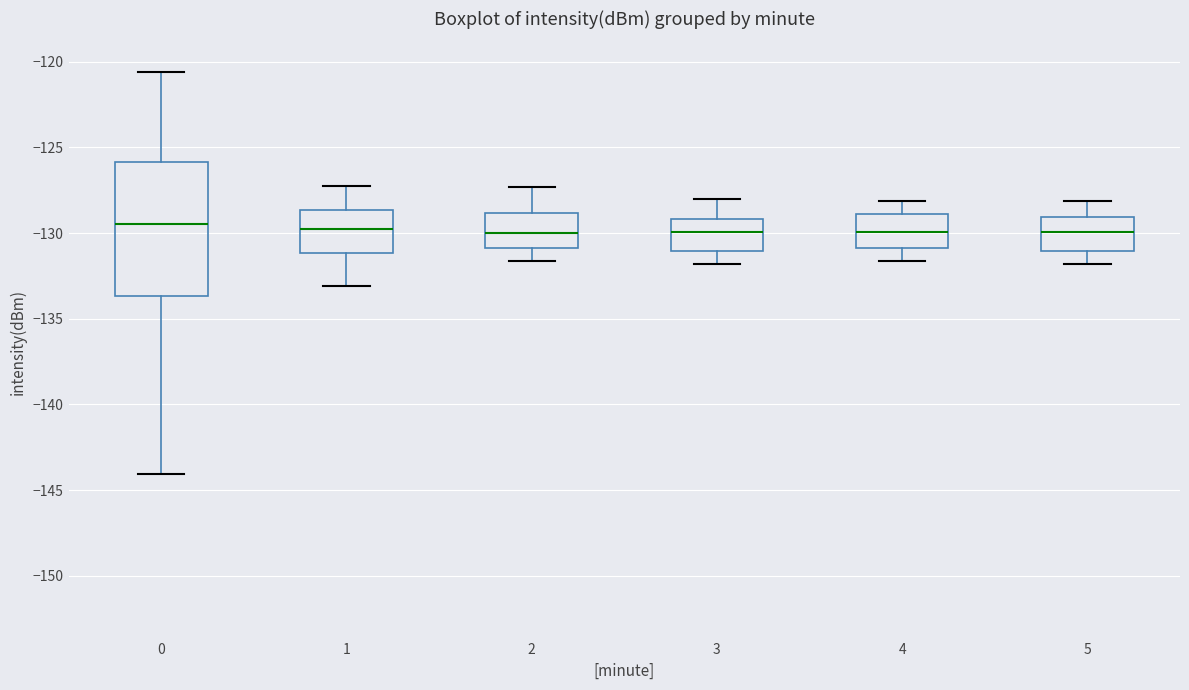

Reading left to right, transcribe this box plot: for each box, give where its median line is, the range the box spans, and where its two whiskers end, as read against the y-axis. The values are not printed on the chart, so give them approximately, as read against the axis.

0: median -129.5, box -133.5 to -126.0, whiskers -144.0 to -120.5
1: median -130.0, box -131.0 to -128.5, whiskers -133.0 to -127.5
2: median -130.0, box -131.0 to -129.0, whiskers -131.5 to -127.5
3: median -130.0, box -131.0 to -129.0, whiskers -132.0 to -128.0
4: median -130.0, box -131.0 to -129.0, whiskers -131.5 to -128.0
5: median -130.0, box -131.0 to -129.0, whiskers -132.0 to -128.0